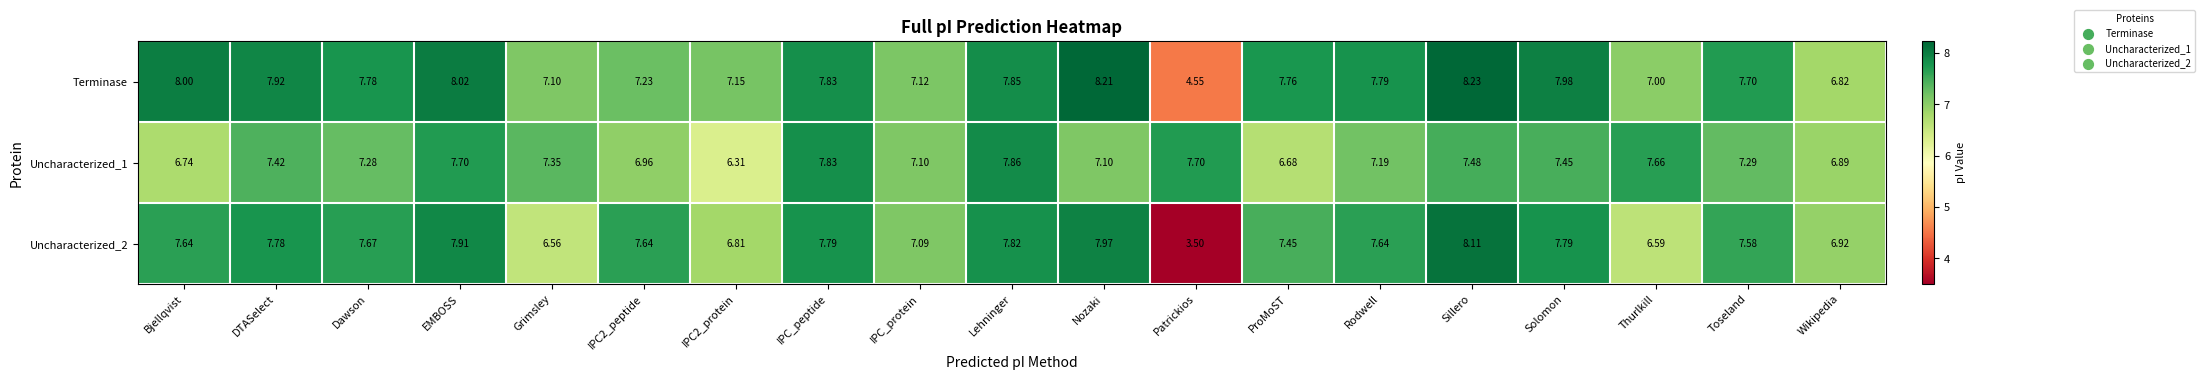

Which label corresponds to the largest value in the chart?

Sillero